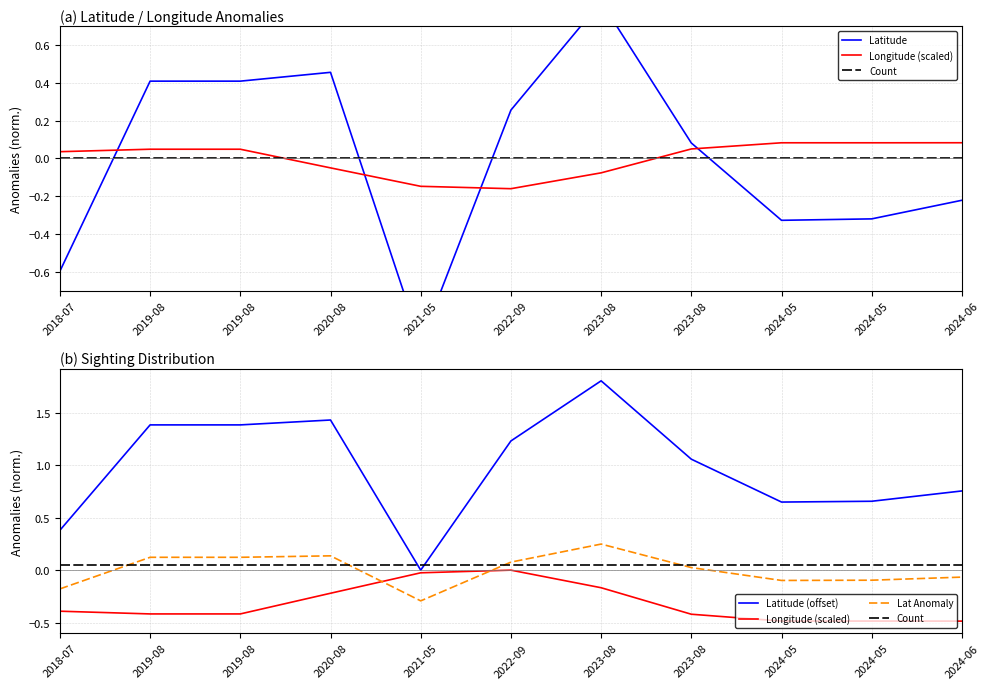

At which category does the chart reach its peak across all series?

2023-08